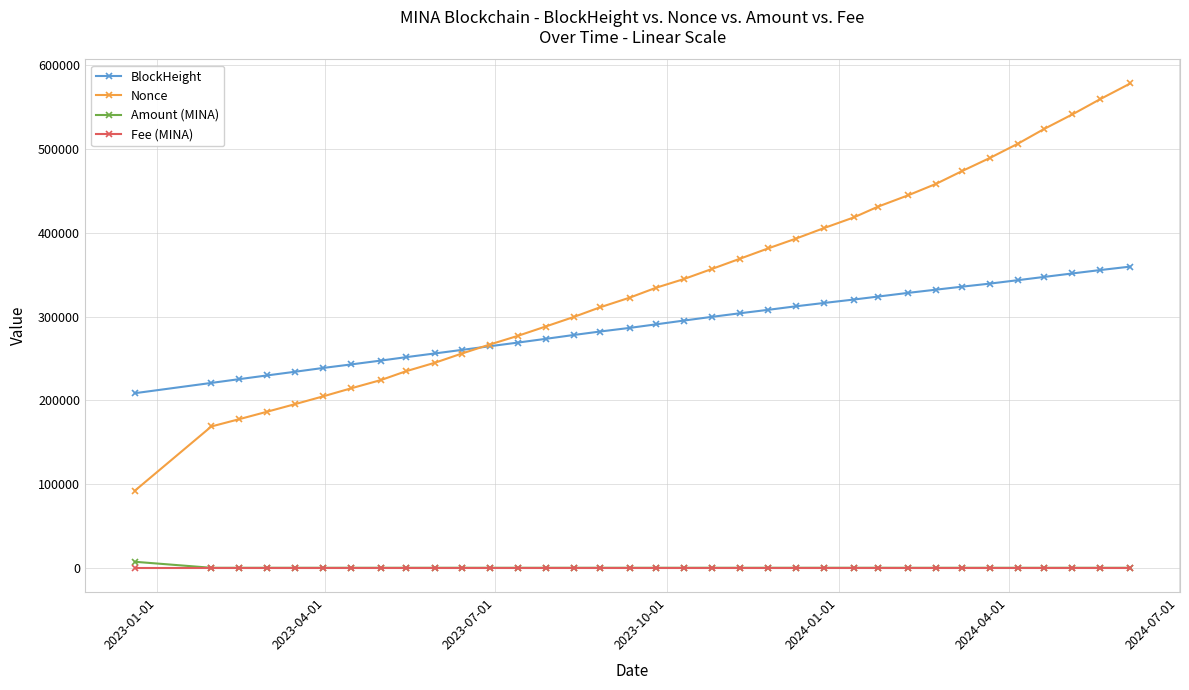

What is the maximum value shown in the chart?

578455.0